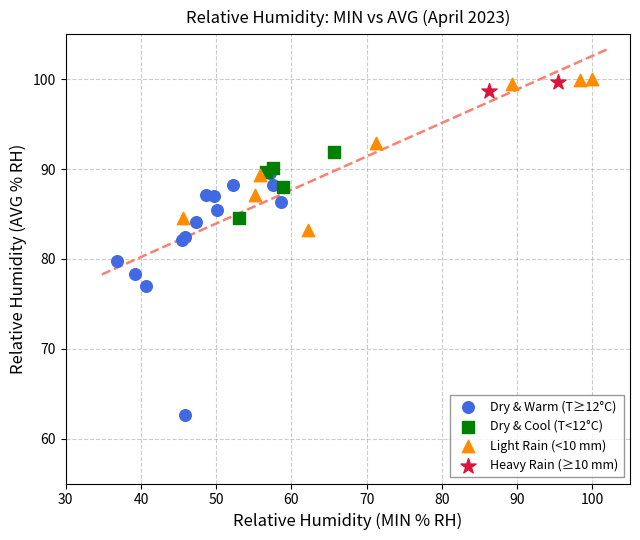

What are all the series names shown in the legend?

Dry & Warm (T≥12°C), Dry & Cool (T<12°C), Light Rain (<10 mm), Heavy Rain (≥10 mm)